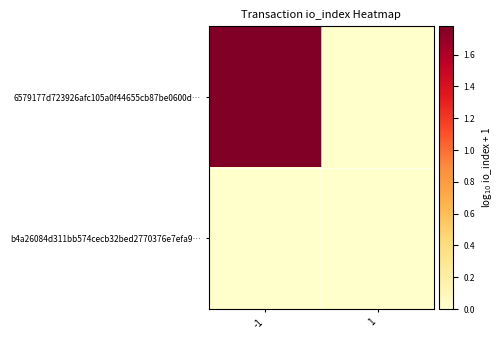

Reading left to right, transcribe all the data shown in this chart.

6579177d723926afc105a0f44655cb87be0600d…: -1=1.8	1=0.0
b4a26084d311bb574cecb32bed2770376e7efa9…: -1=0.0	1=0.0